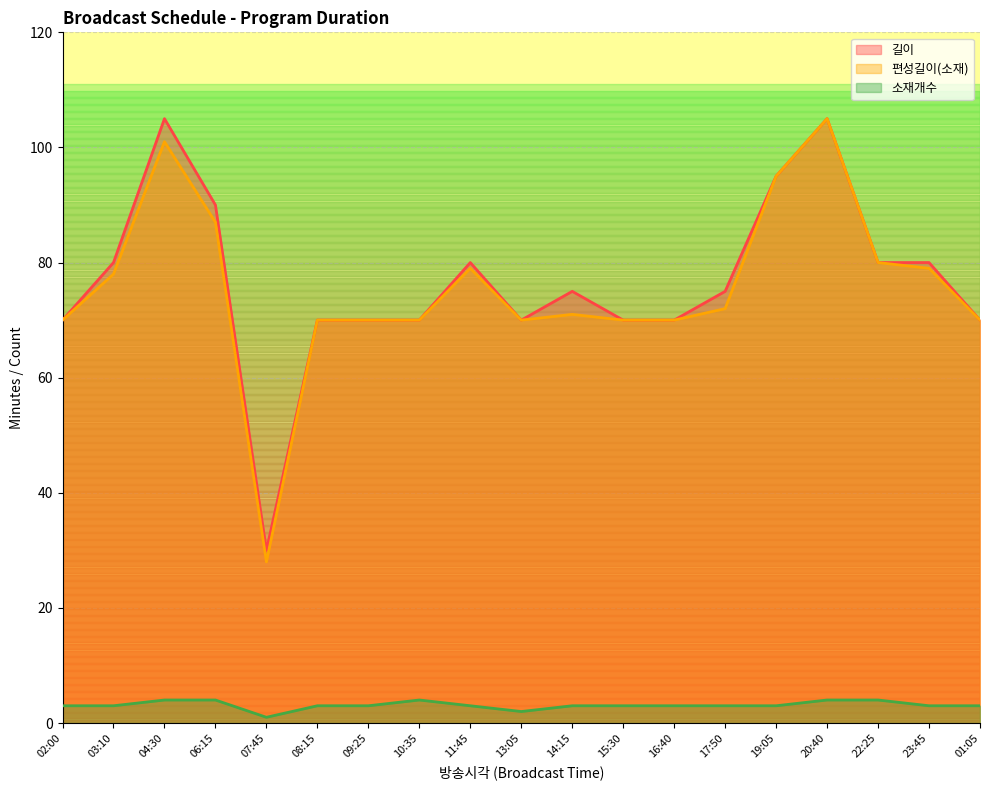

What is the spread (max minus min) of values at 06:15?

86